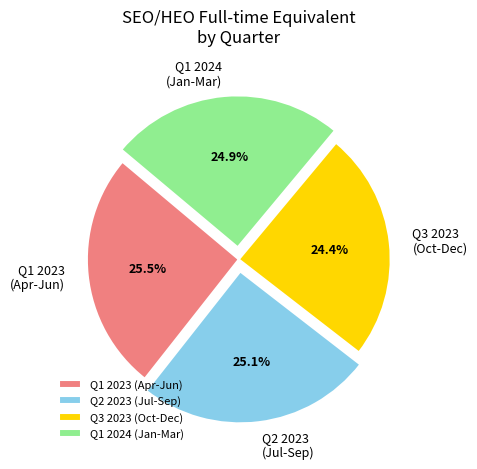

Is Q1 2023 (Apr-Jun) the majority of the pie?

No